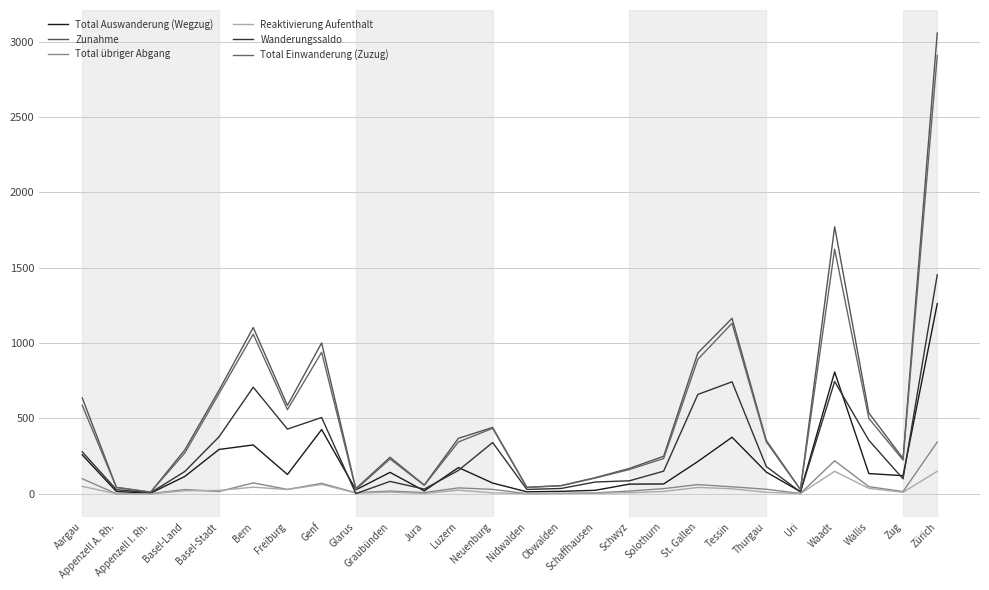

What position from the left is Waadt?

23